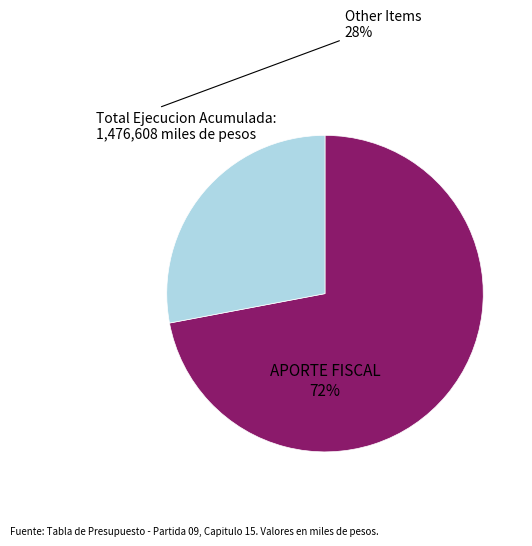

Is there a majority slice in this chart?

Yes